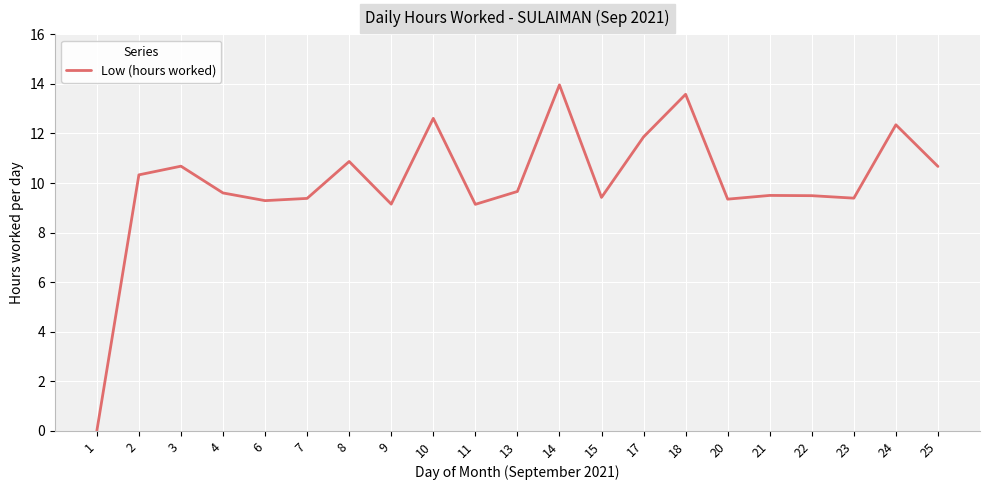

Approximately how many times larger is the value at 17 compared to 13?

1.2